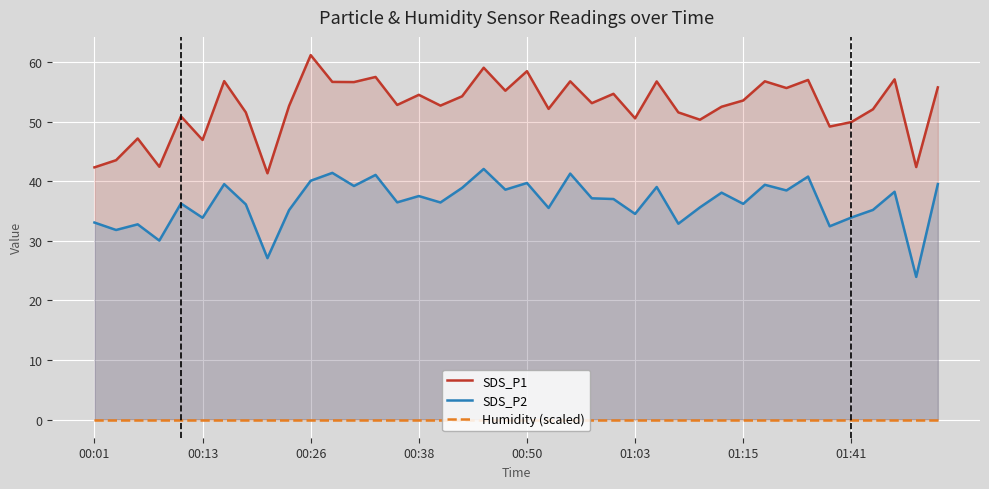

What is the maximum value for SDS_P2?

42.1